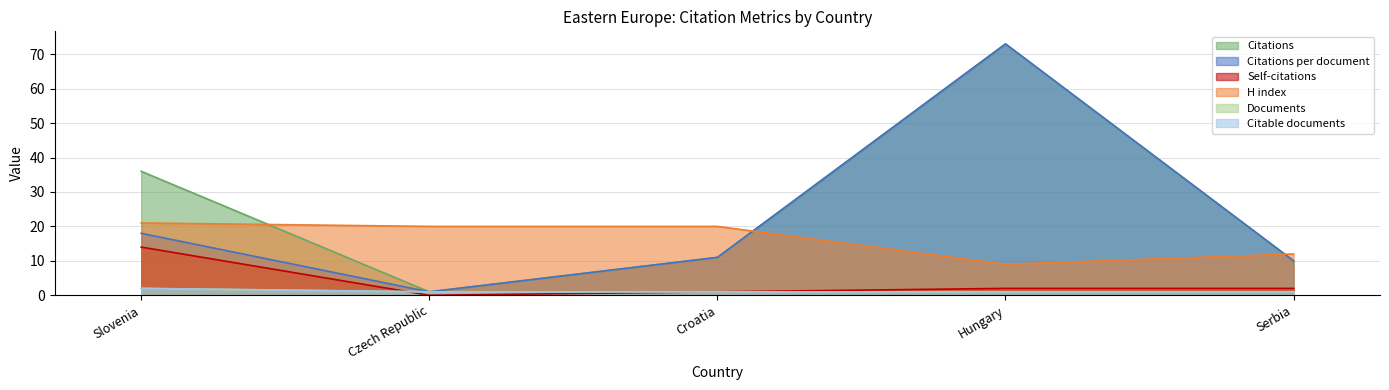

Which series has the largest range (max minus min)?

Citations